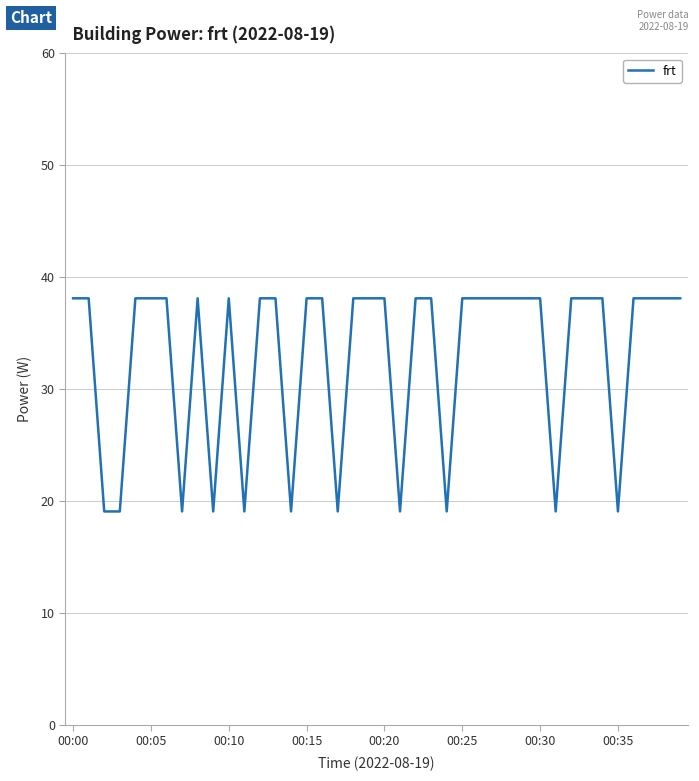

What is the difference between the maximum and minimum values?

19.1